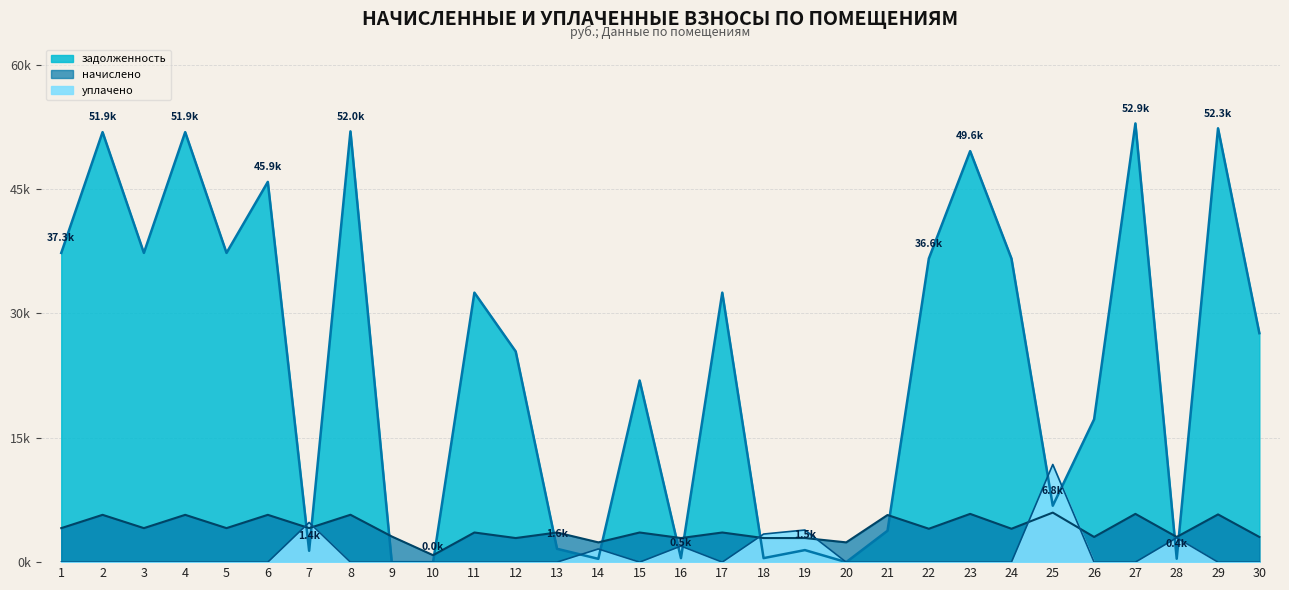

The value of задолженность at 13 is 690.7. True or false?

False